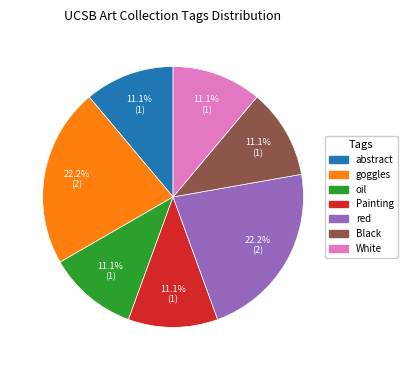

How many segments does this pie chart have?

7